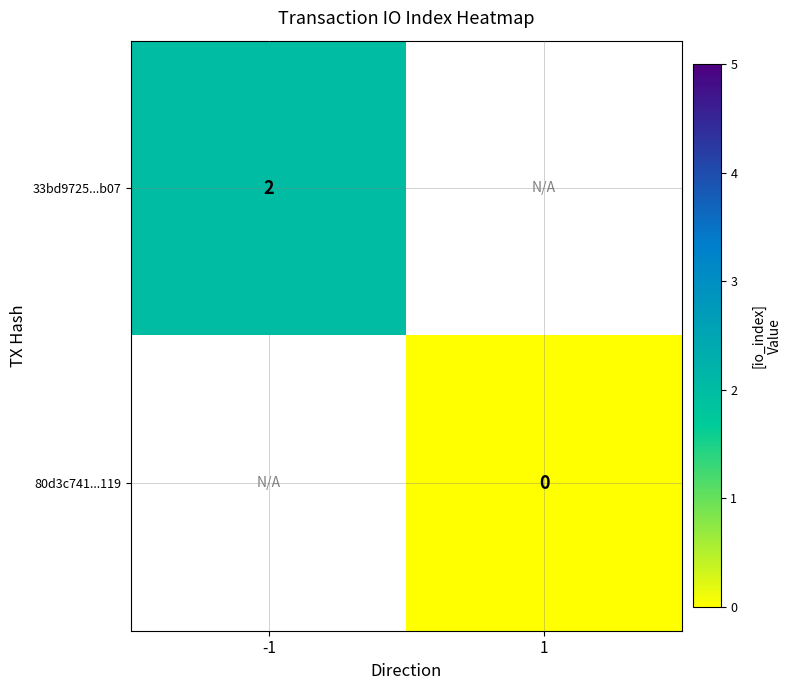

Is the value of 80d3c741...119 at 1 greater than the value of 33bd9725...b07 at -1?

No